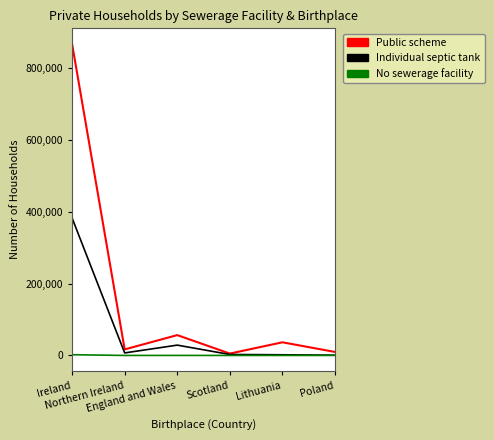

Rank the series by their average value, from highest to lowest.

Public scheme, Individual septic tank, No sewerage facility